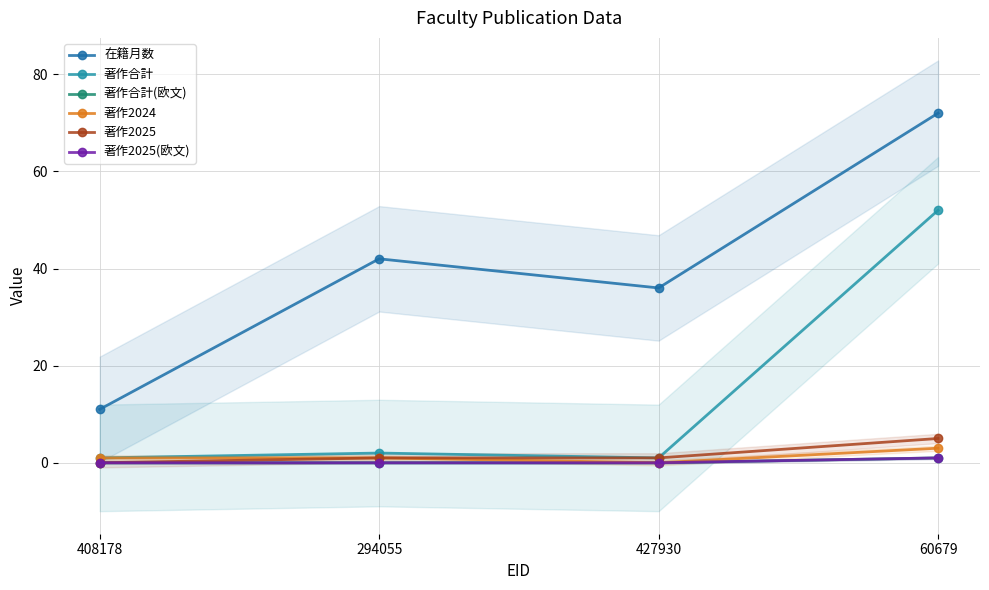

Reading left to right, list all the values displayed in this chart.

在籍月数: 408178=11	294055=42	427930=36	60679=72
著作合計: 408178=1	294055=2	427930=1	60679=52
著作合計(欧文): 408178=0	294055=0	427930=0	60679=1
著作2024: 408178=1	294055=1	427930=0	60679=3
著作2025: 408178=0	294055=1	427930=1	60679=5
著作2025(欧文): 408178=0	294055=0	427930=0	60679=1